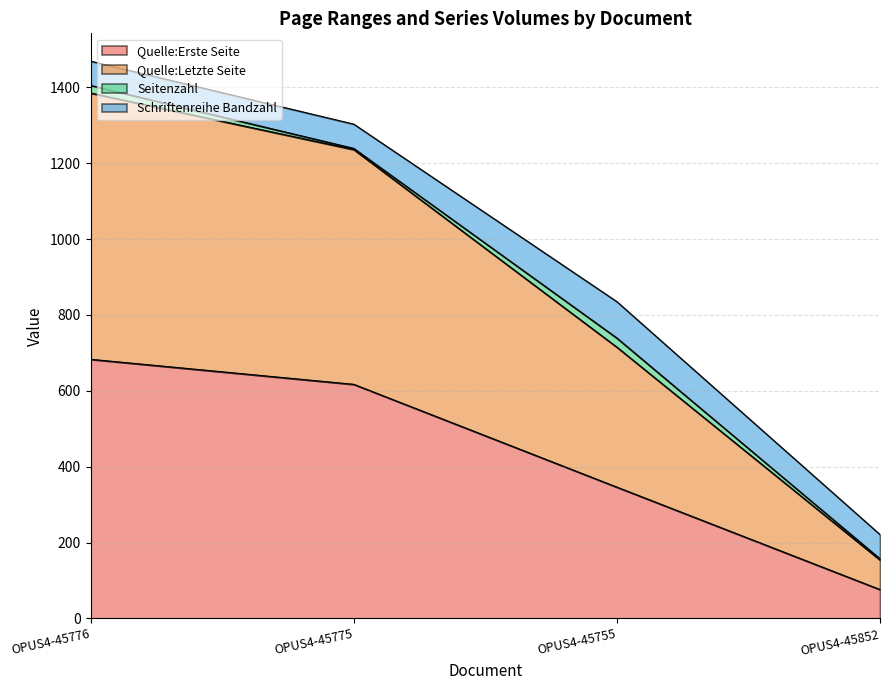

True or false: Quelle:Erste Seite has more than 2 interior local peaks.

False